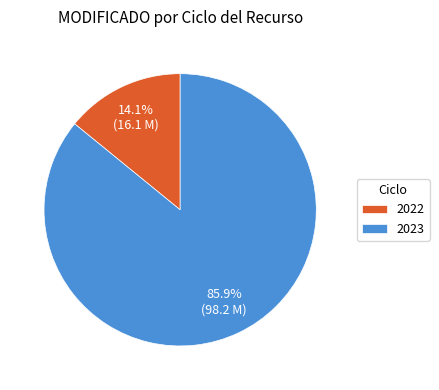

To the nearest percent, what is the difference between the largest and smallest slice percentages?

72%